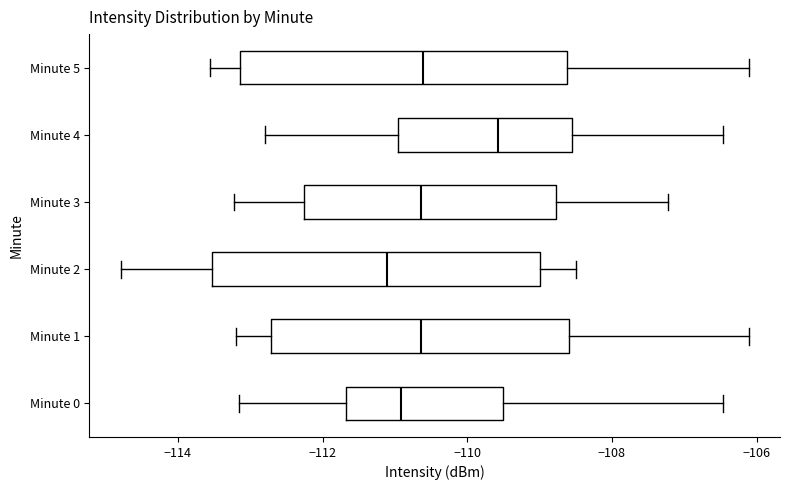

Reading bottom to top, read every box against the x-axis: the position of its median line, the range the box covers, and the ends of its whiskers. The values are not printed on the chart, so give them approximately, as read against the axis.

Minute 0: median -111.0, box -111.6 to -109.6, whiskers -113.2 to -106.4
Minute 1: median -110.6, box -112.8 to -108.6, whiskers -113.2 to -106.2
Minute 2: median -111.2, box -113.6 to -109.0, whiskers -114.8 to -108.4
Minute 3: median -110.6, box -112.2 to -108.8, whiskers -113.2 to -107.2
Minute 4: median -109.6, box -111.0 to -108.6, whiskers -112.8 to -106.4
Minute 5: median -110.6, box -113.2 to -108.6, whiskers -113.6 to -106.2